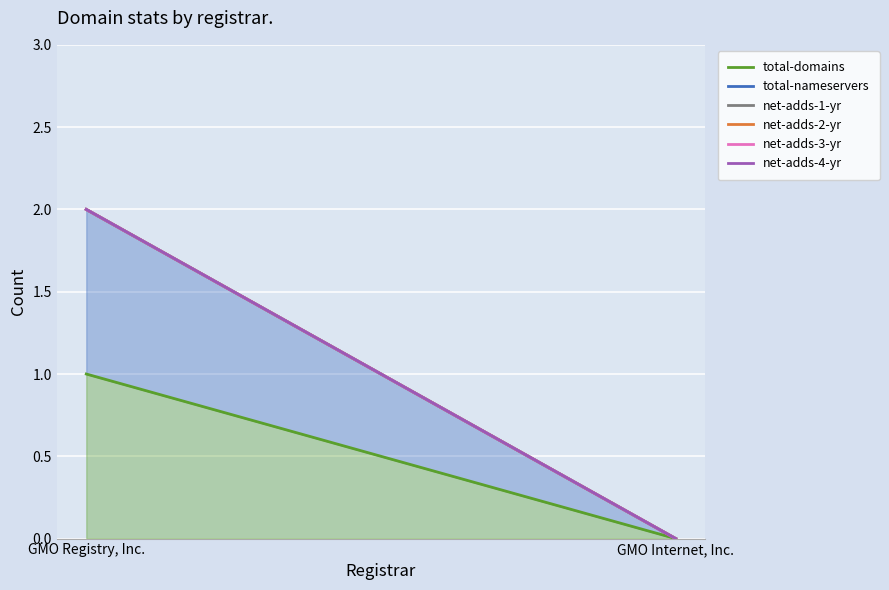

Is it true that net-adds-2-yr equals 1 at GMO Internet, Inc.?

False